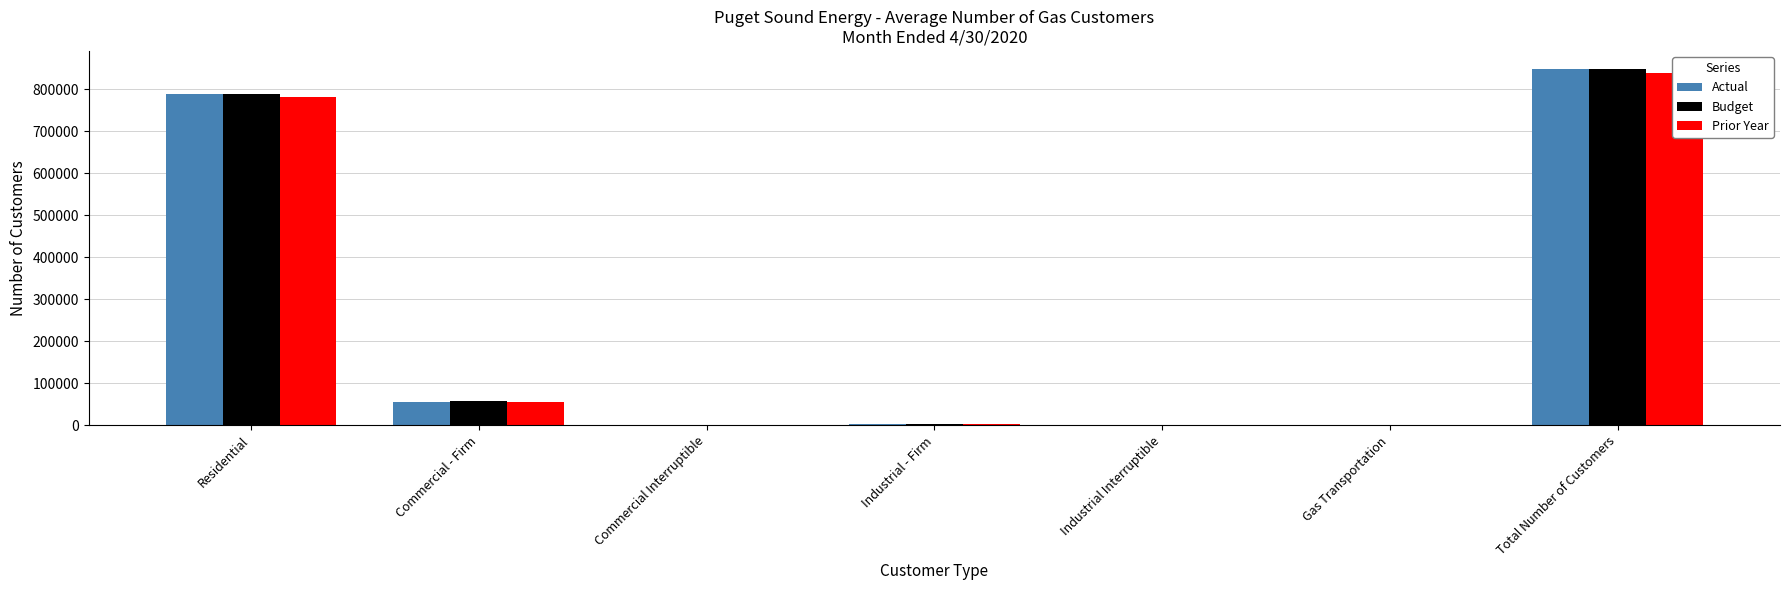

How many data points in Actual are above 2301?

3